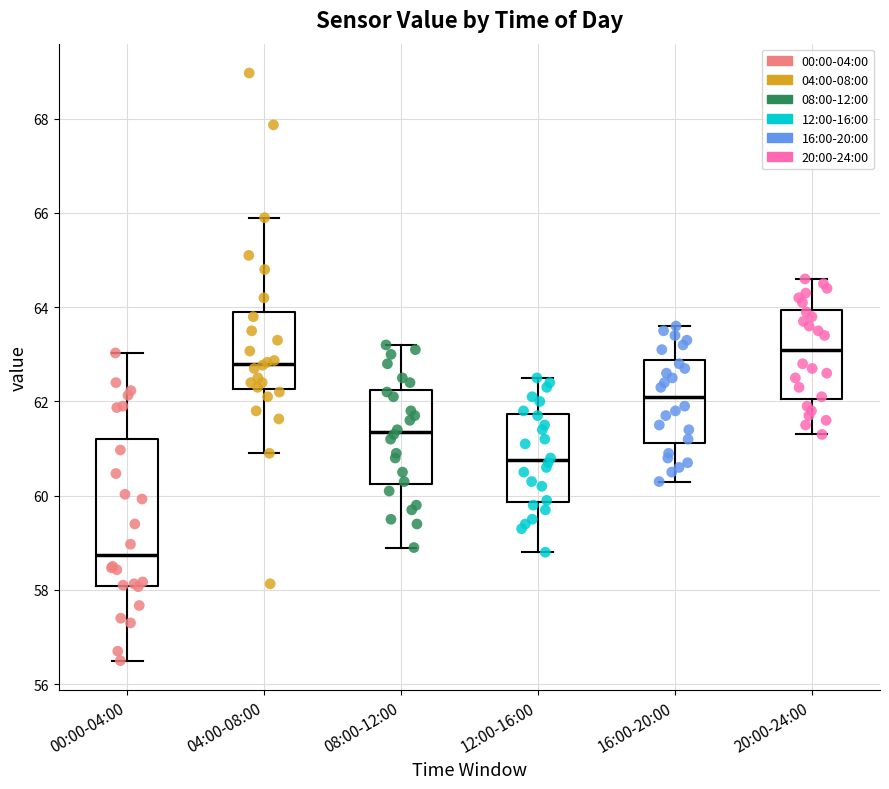

Reading left to right, read every box against the y-axis: the position of its median line, the range the box covers, and the ends of its whiskers. The values are not printed on the chart, so give them approximately, as read against the axis.

00:00-04:00: median 58.8, box 58.0 to 61.2, whiskers 56.6 to 63.0
04:00-08:00: median 62.8, box 62.2 to 64.0, whiskers 61.0 to 66.0
08:00-12:00: median 61.4, box 60.2 to 62.2, whiskers 59.0 to 63.2
12:00-16:00: median 60.8, box 59.8 to 61.8, whiskers 58.8 to 62.6
16:00-20:00: median 62.2, box 61.2 to 62.8, whiskers 60.4 to 63.6
20:00-24:00: median 63.2, box 62.0 to 64.0, whiskers 61.4 to 64.6